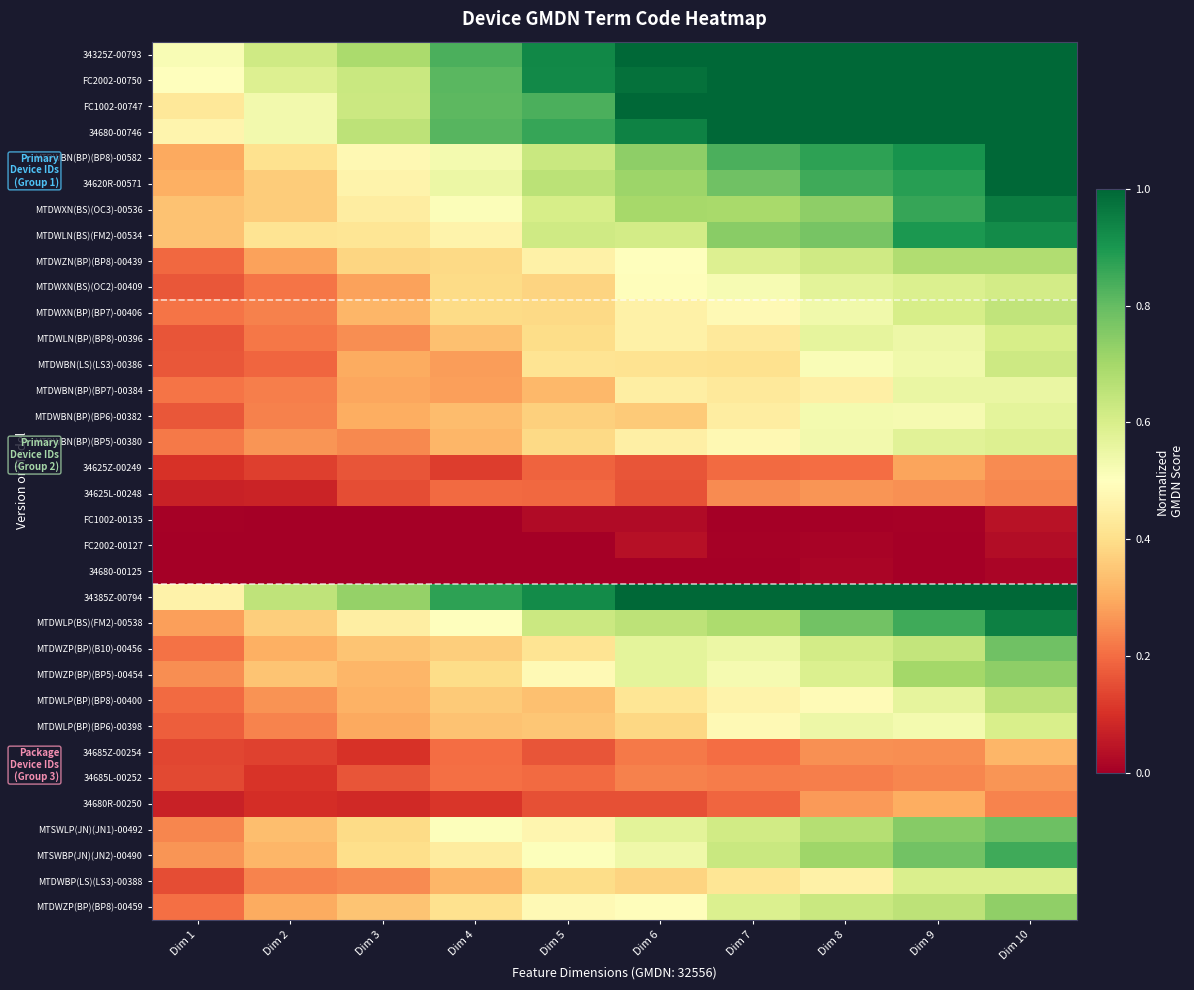

What is the difference between the highest and lowest values at Dim 10?

1.0